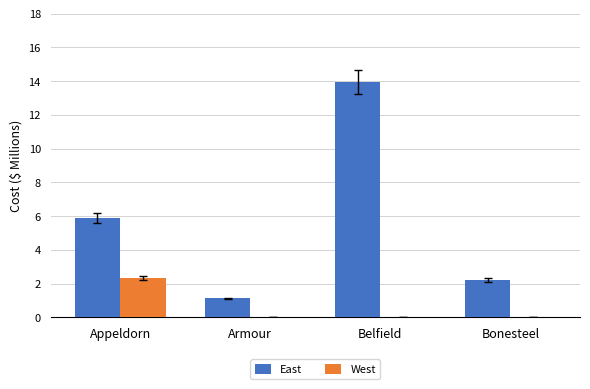

Which series has the largest total across all categories?

East